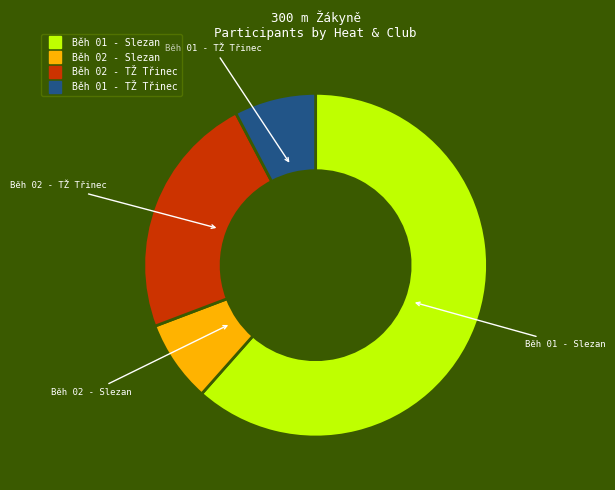

Does any single category account for the majority?

Yes